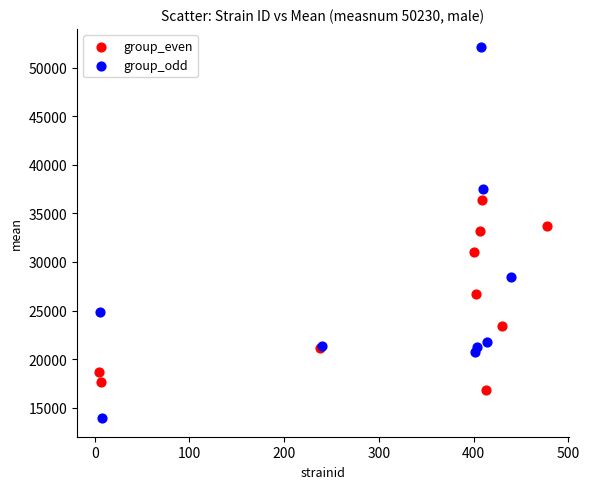

What are all the series names shown in the legend?

group_even, group_odd